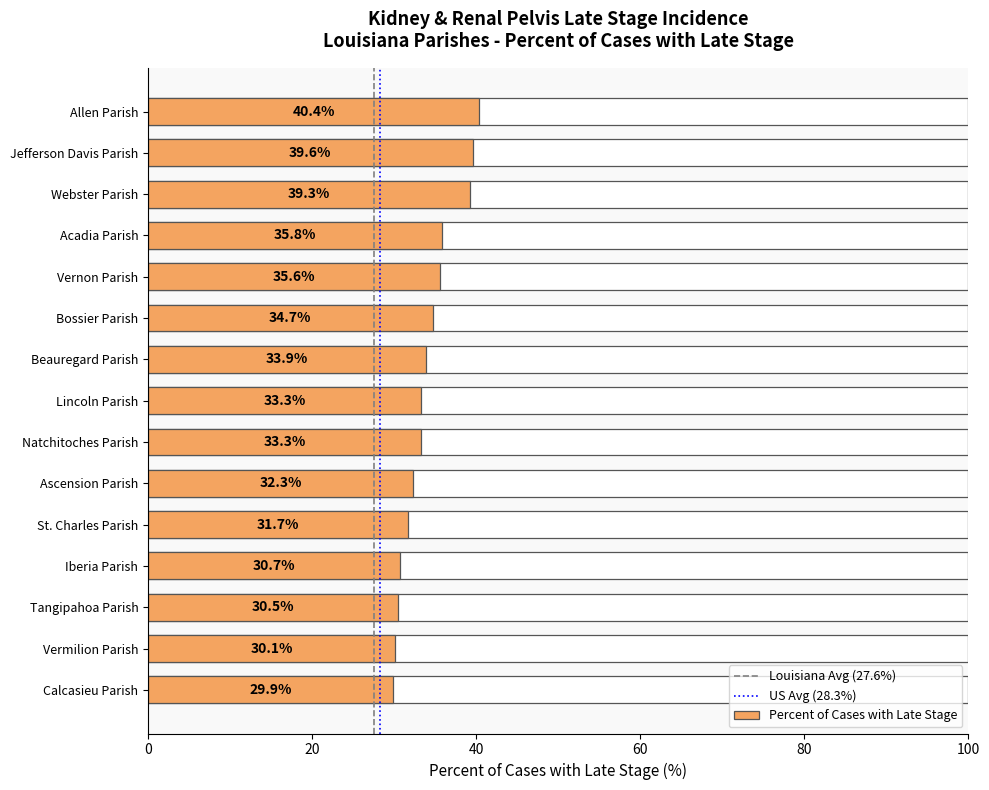

Which has a higher value, Natchitoches Parish or St. Charles Parish?

Natchitoches Parish